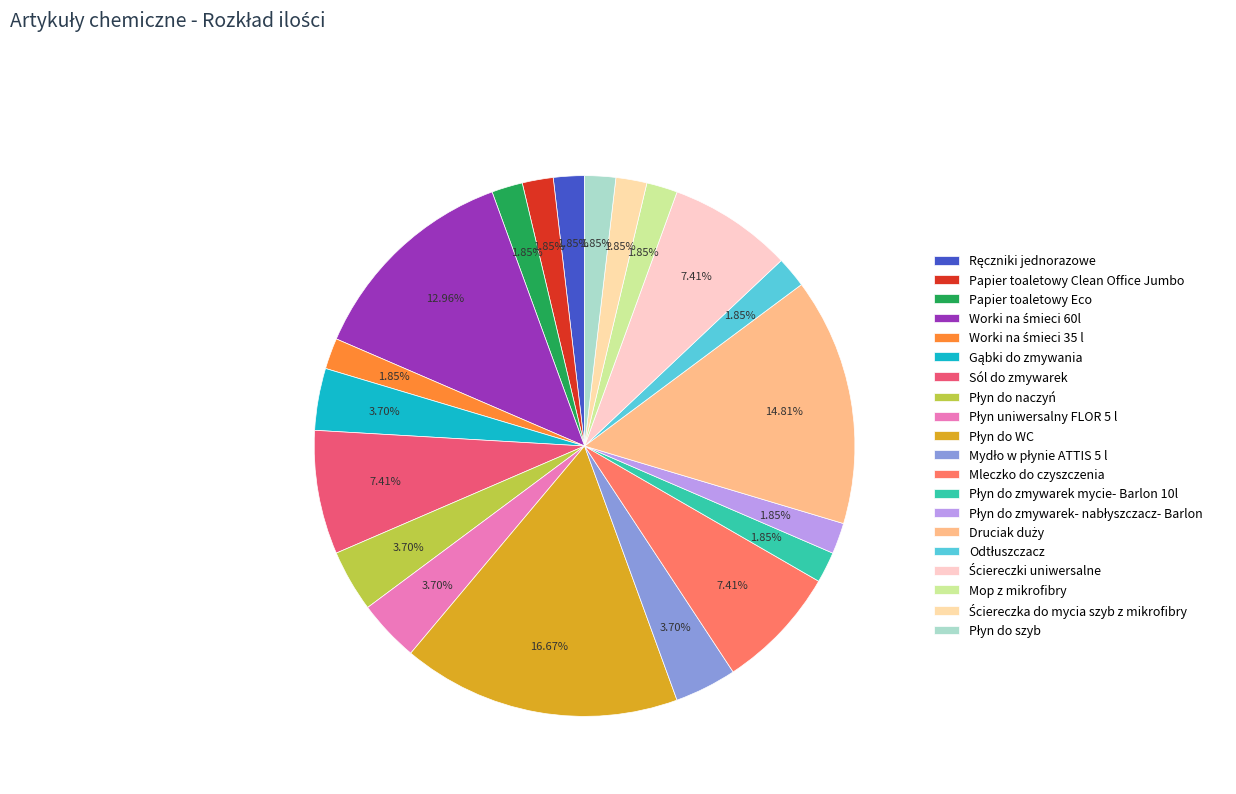

How many slices are in this pie chart?

20